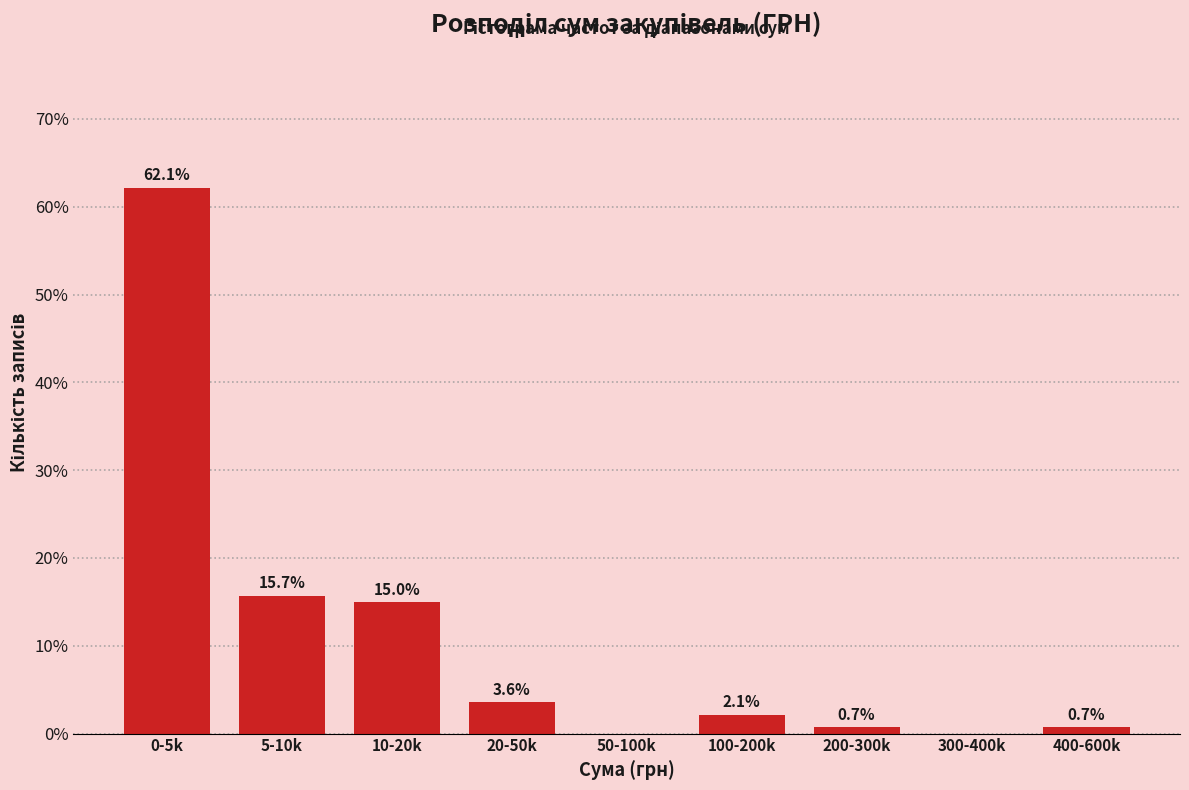

Reading left to right, what are all the values shown in this chart?

0-5k=62.1	5-10k=15.7	10-20k=15.0	20-50k=3.6	50-100k=0.0	100-200k=2.1	200-300k=0.7	300-400k=0.0	400-600k=0.7